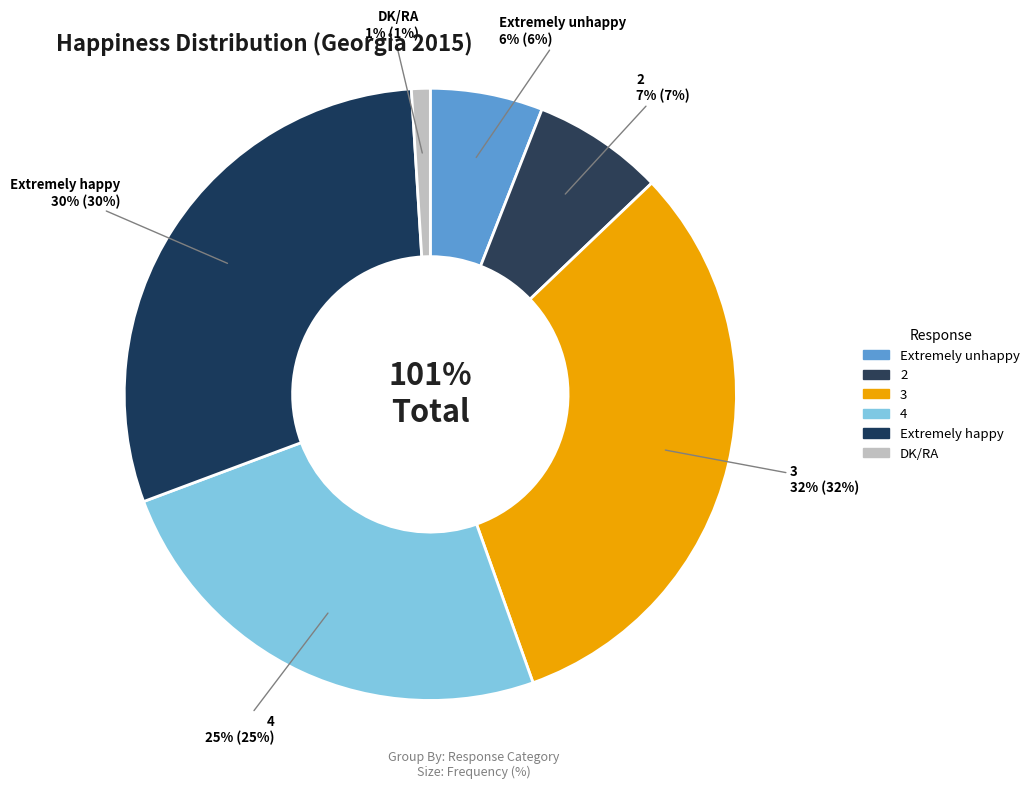

To the nearest percent, what is the average slice percentage?

17%